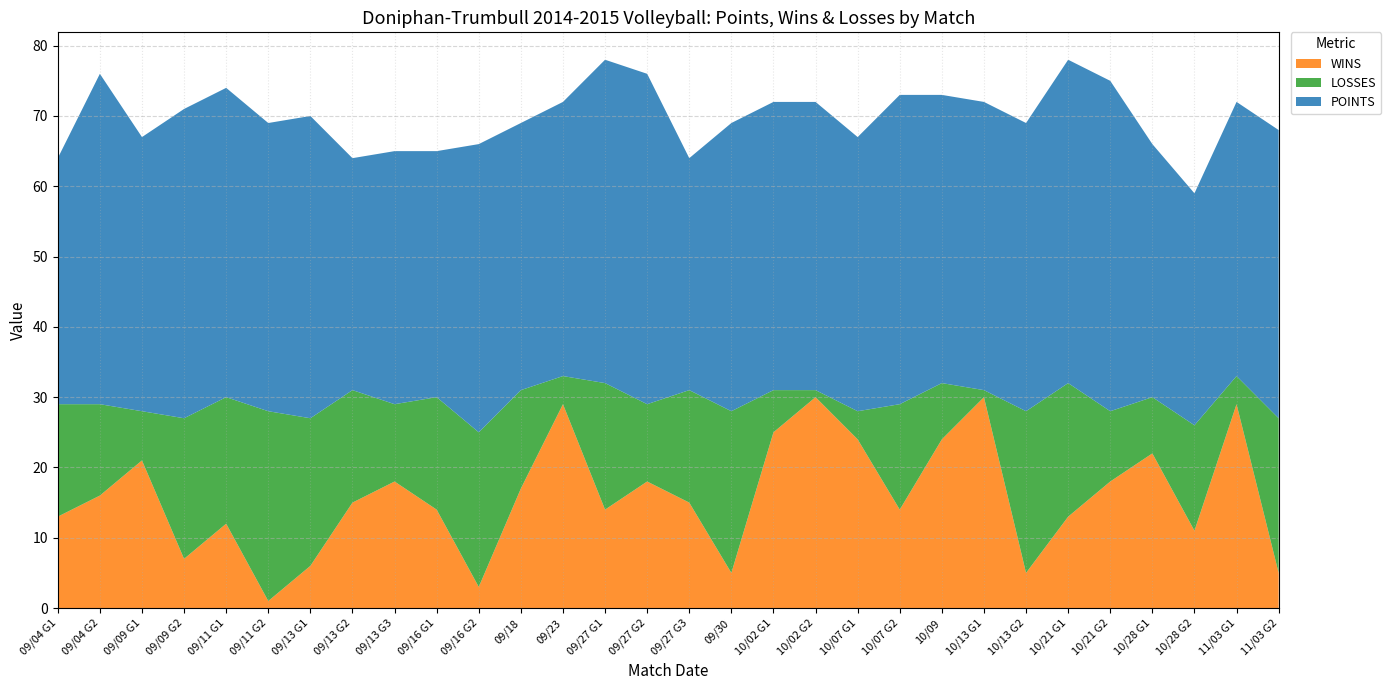

Reading right to left, what are all the values shown in this chart?

POINTS: 29=41	28=39	27=33	26=36	25=41	24=41	23=41	22=44	21=39	20=41	19=41	18=41	17=33	16=47	11/03=46	10/28=47	10/21=46	10/13=39	10/09=38	10/07=41	10/02=35	09/30=36	09/27=33	09/23=43	09/18=41	09/16=44	09/13=44	09/11=39	09/09=47	09/04=35
WINS: 29=5	28=29	27=11	26=22	25=18	24=13	23=5	22=30	21=24	20=14	19=24	18=30	17=25	16=5	11/03=15	10/28=18	10/21=14	10/13=29	10/09=17	10/07=3	10/02=14	09/30=18	09/27=15	09/23=6	09/18=1	09/16=12	09/13=7	09/11=21	09/09=16	09/04=13
LOSSES: 29=22	28=4	27=15	26=8	25=10	24=19	23=23	22=1	21=8	20=15	19=4	18=1	17=6	16=23	11/03=16	10/28=11	10/21=18	10/13=4	10/09=14	10/07=22	10/02=16	09/30=11	09/27=16	09/23=21	09/18=27	09/16=18	09/13=20	09/11=7	09/09=13	09/04=16